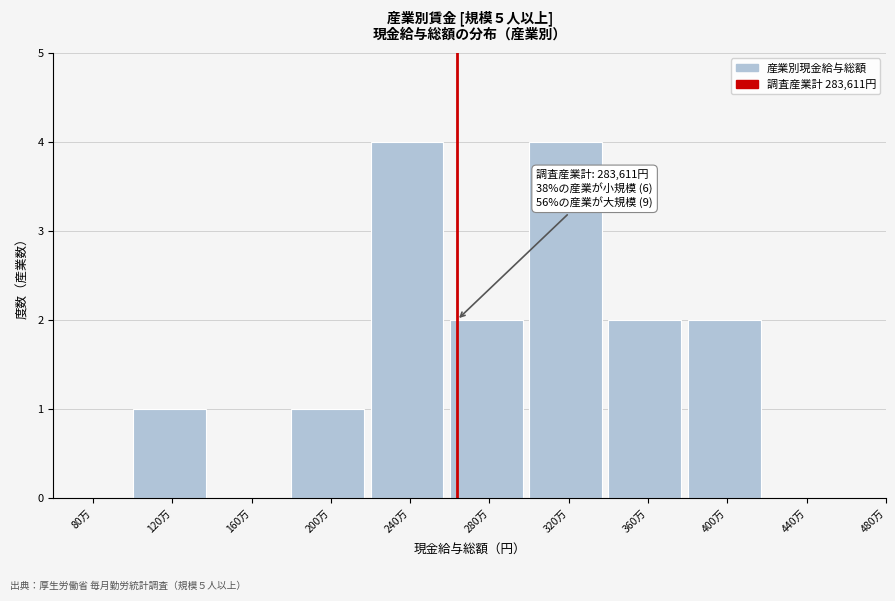

Reading left to right, extract all data points from this chart.

80万=0	120万=1	160万=0	200万=1	240万=4	280万=2	320万=4	360万=2	400万=2	440万=0	480万=0